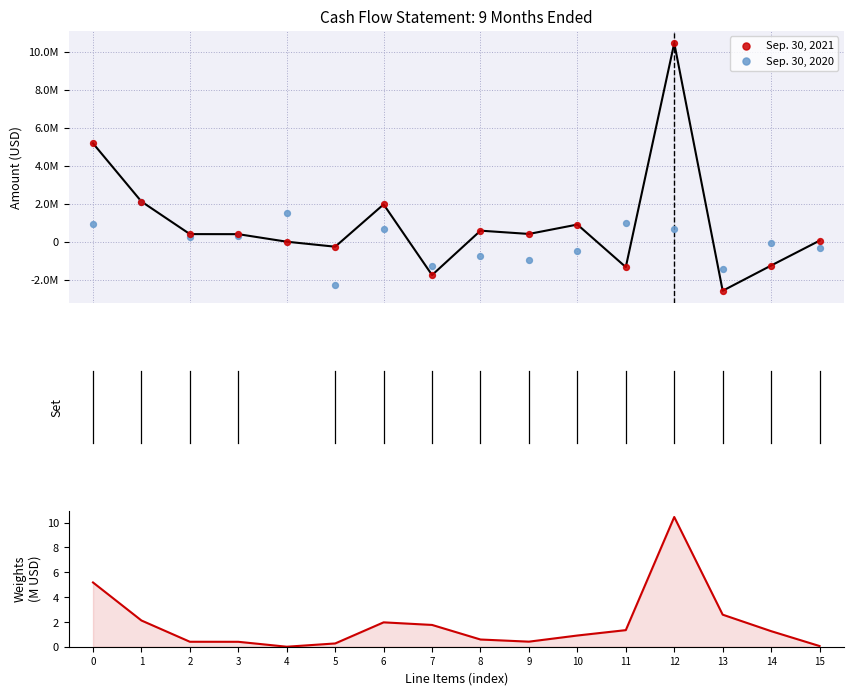

Which series reaches the minimum Y coordinate?

Sep. 30, 2021